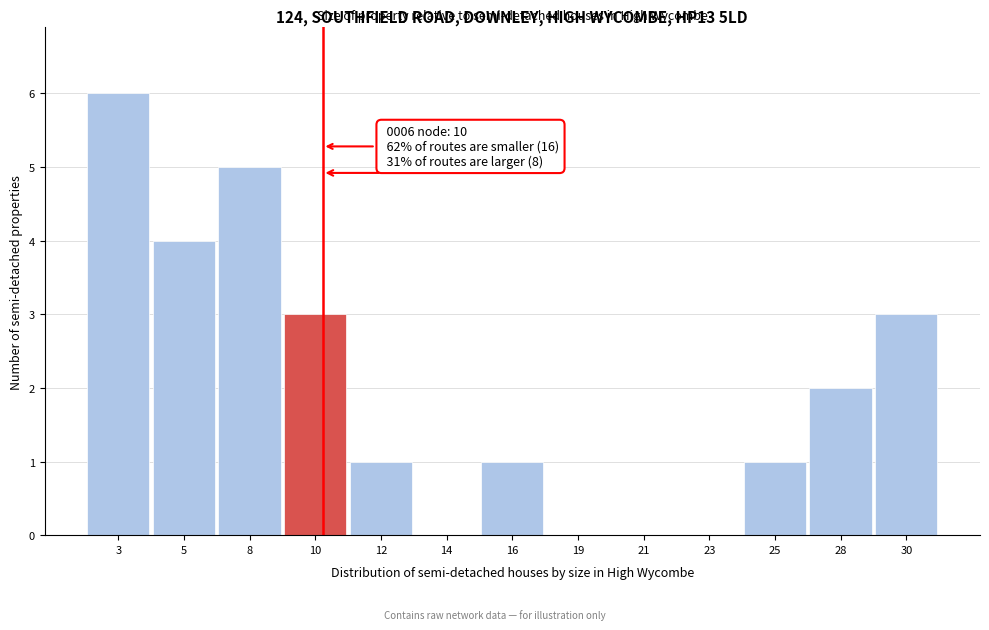

Reading left to right, list all the values displayed in this chart.

3=6	5=4	8=5	10=3	12=1	14=0	16=1	19=0	21=0	23=0	25=1	28=2	30=3